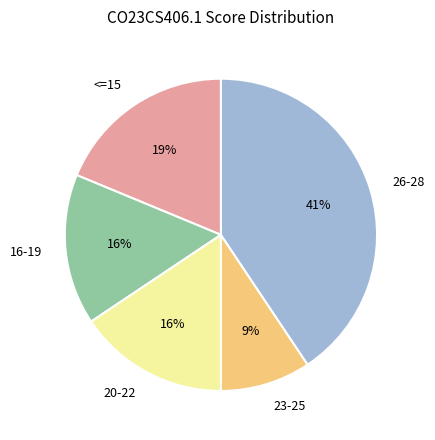

Count the number of slices in the pie.

5